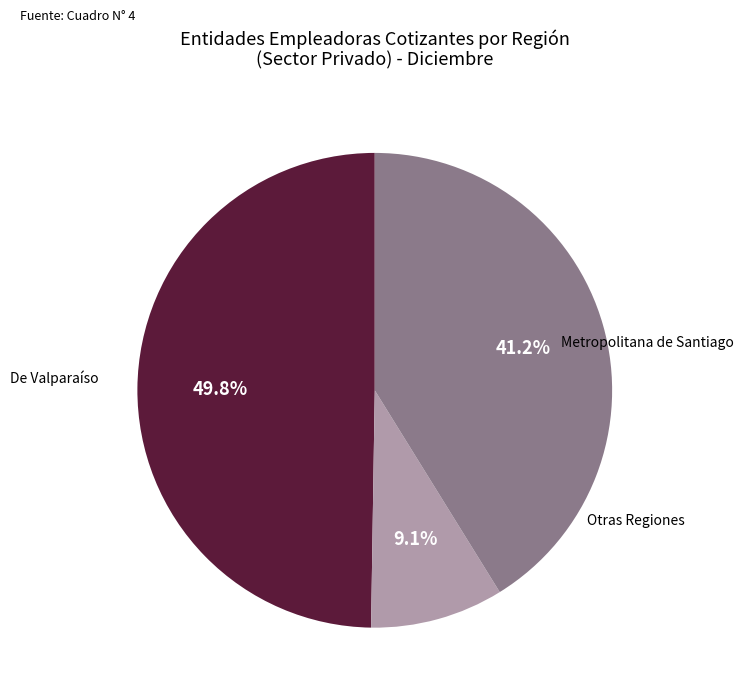

Is there any slice that represents more than half of the pie?

No